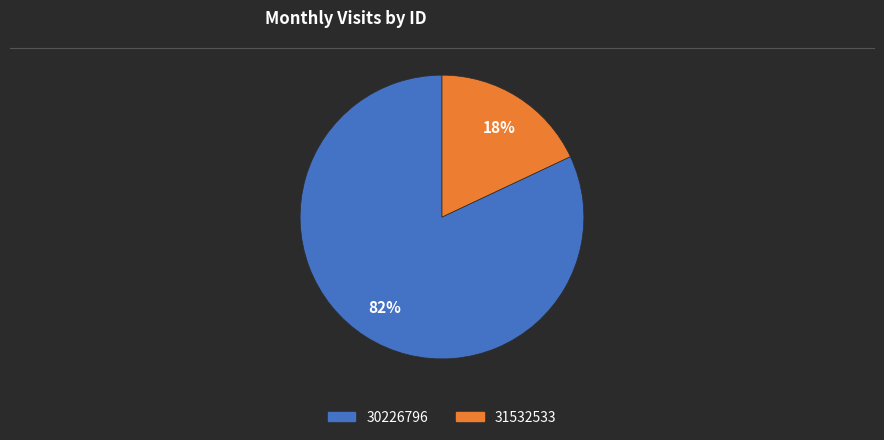

Is it true that 31532533 is 11% of the pie?

False